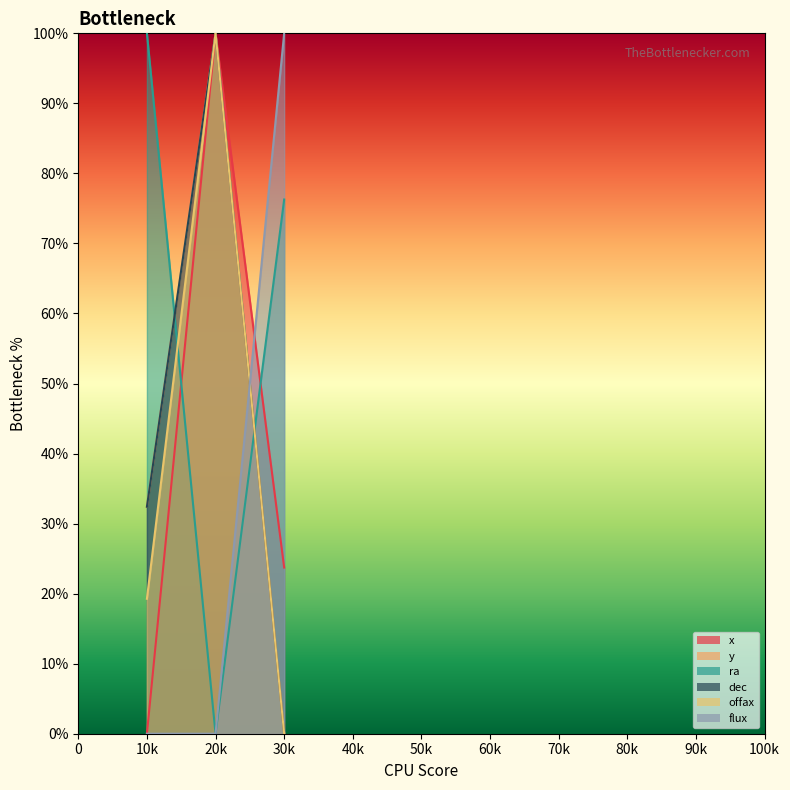

The offax series shows 28.5 at 10k. True or false?

False